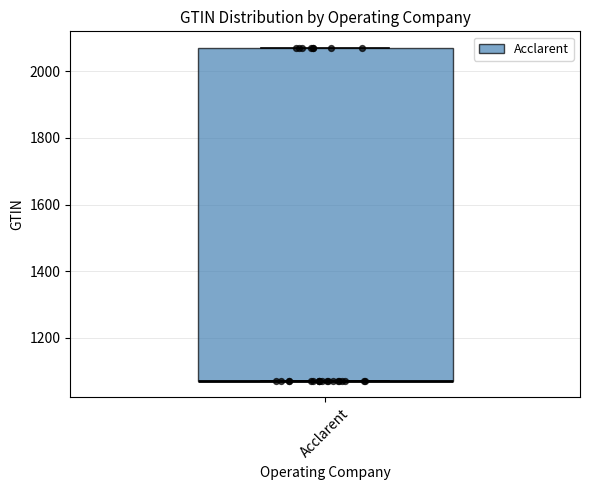

Transcribe this box plot: give where the median line is, the range the box spans, and where the two whiskers end, as read against the y-axis. The values are not printed on the chart, so give them approximately, as read against the axis.

median 1080 (drawn on the box's lower edge), box 1080 to 2080, whiskers 1080 to 2080